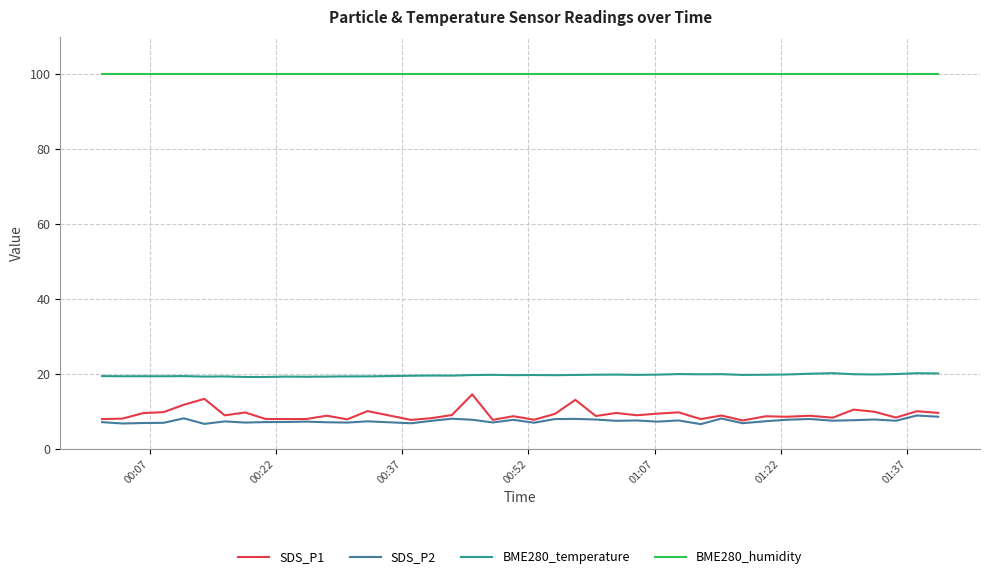

True or false: SDS_P2 and BME280_temperature intersect in this chart.

False